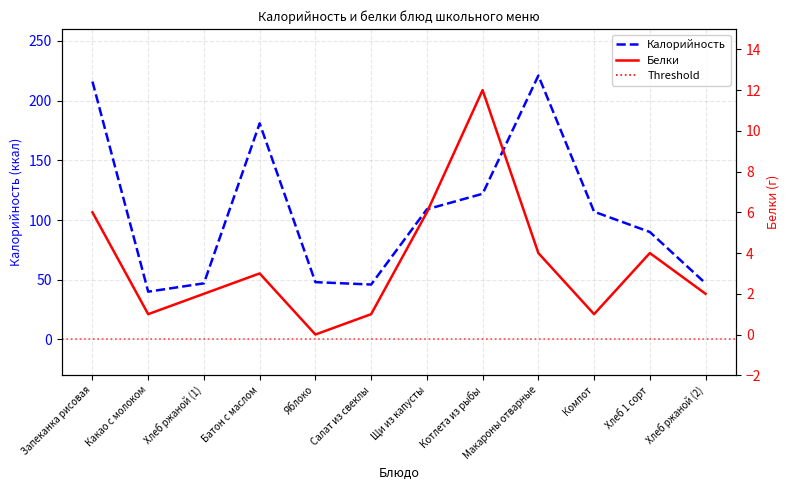

True or false: Калорийность has a value of 101 at Батон с маслом.

False